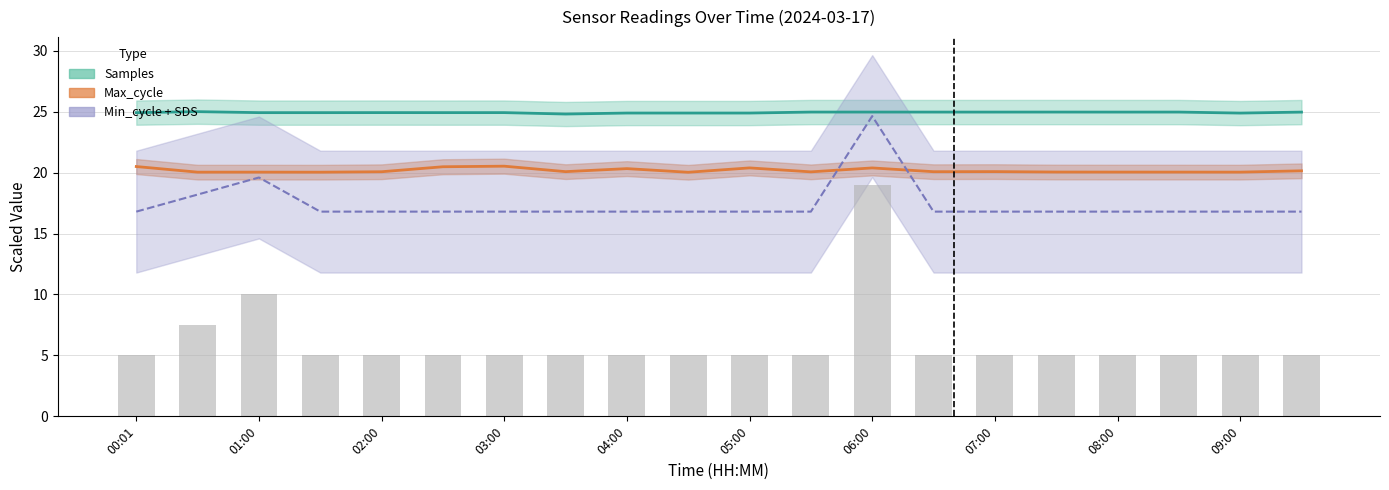

Is it true that Min_cycle+SDS equals 16.8 at 08:00?

True